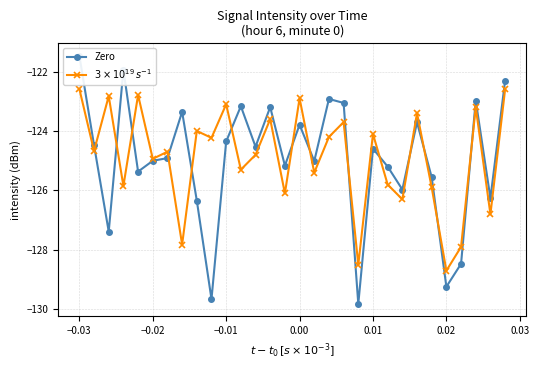

How many data points in $3\times10^{19}\,s^{-1}$ are less than -124?

19